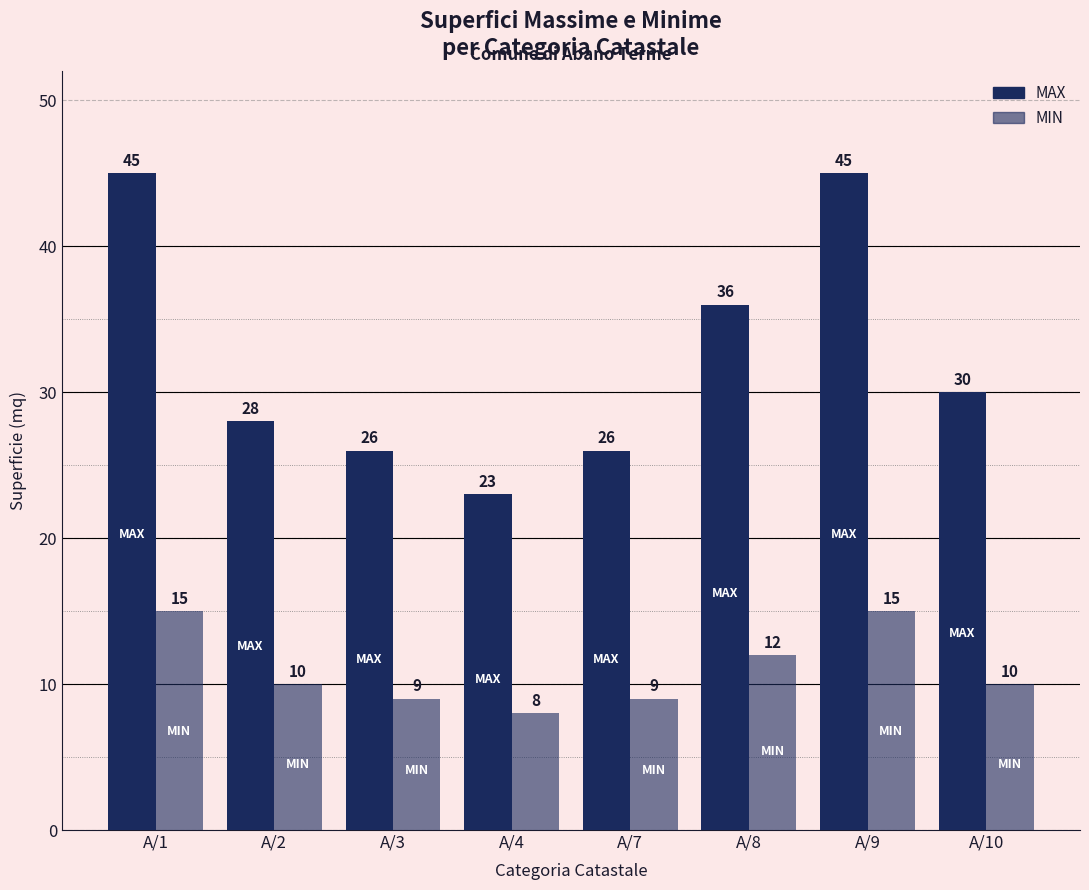

Rank the series by their average value, from highest to lowest.

MAX, MIN